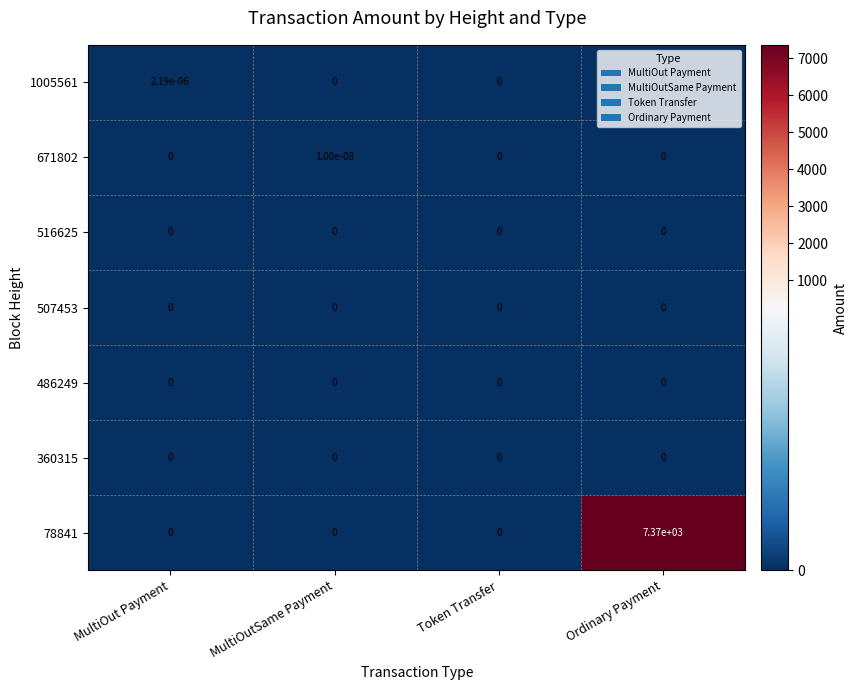

At how many categories does at least one series exceed 1710?

1